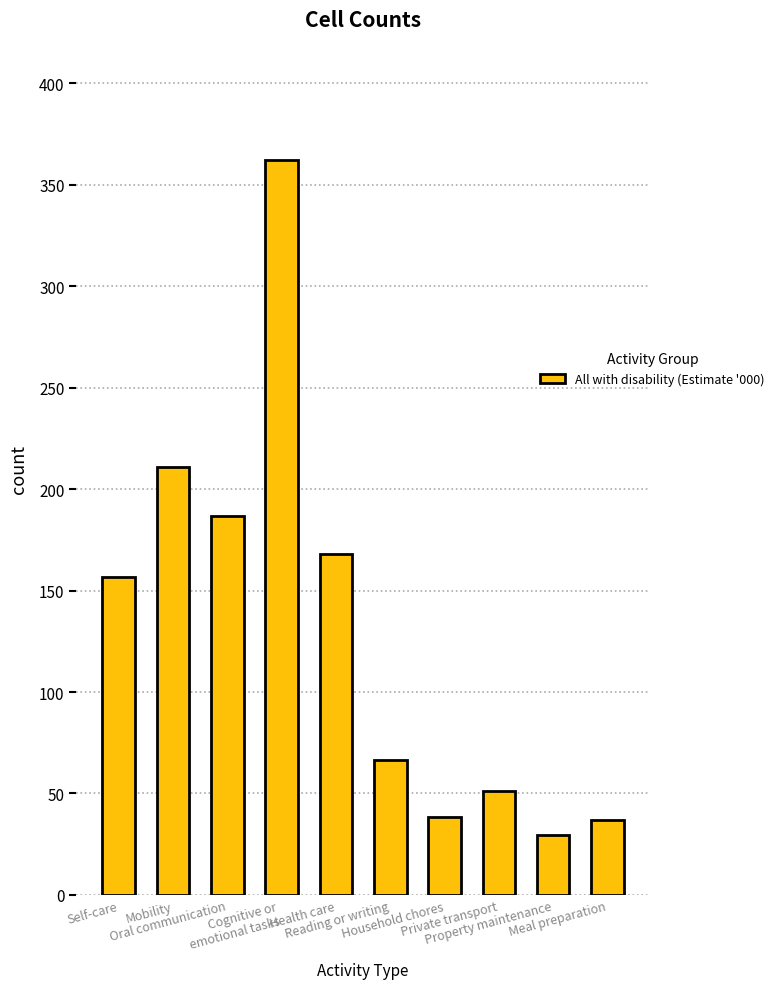

What is the smallest value displayed?

29.7